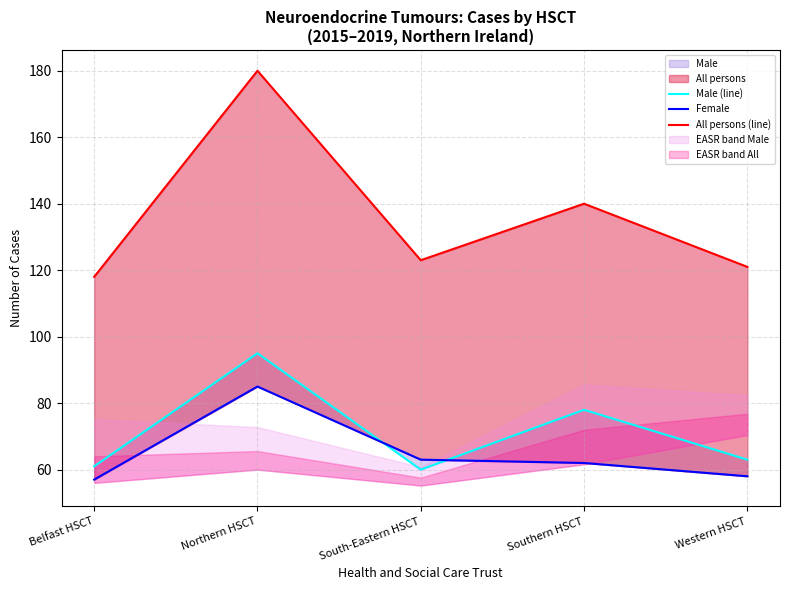

The All persons (line) series shows 180 at Northern HSCT. True or false?

True